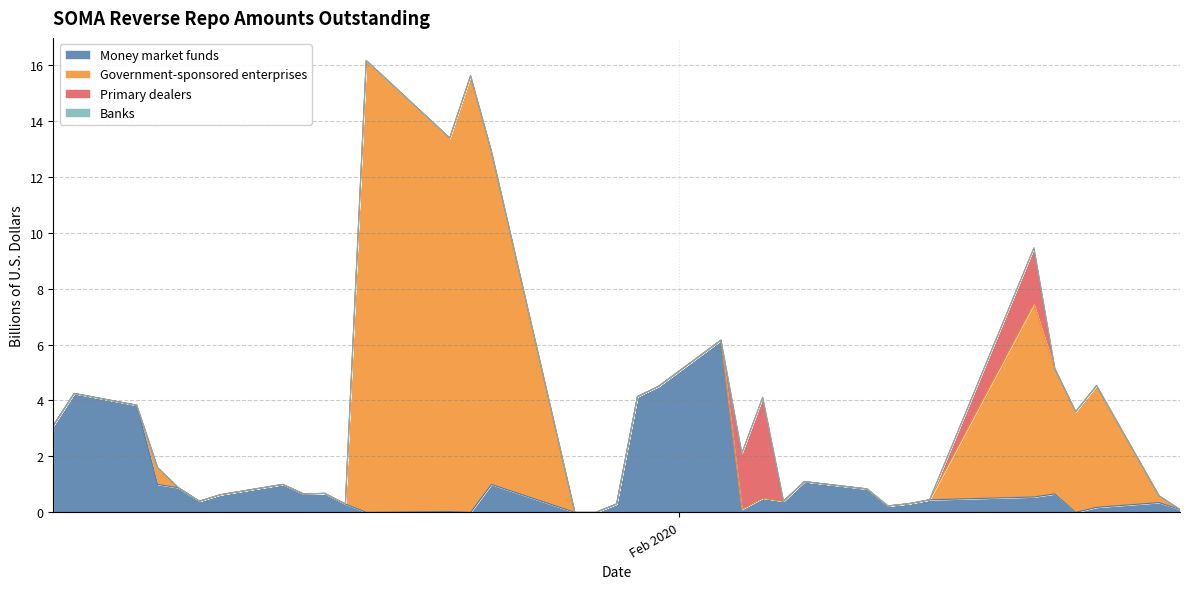

In Banks, how many points are higher than both neighbors (excluding endpoints)?

1